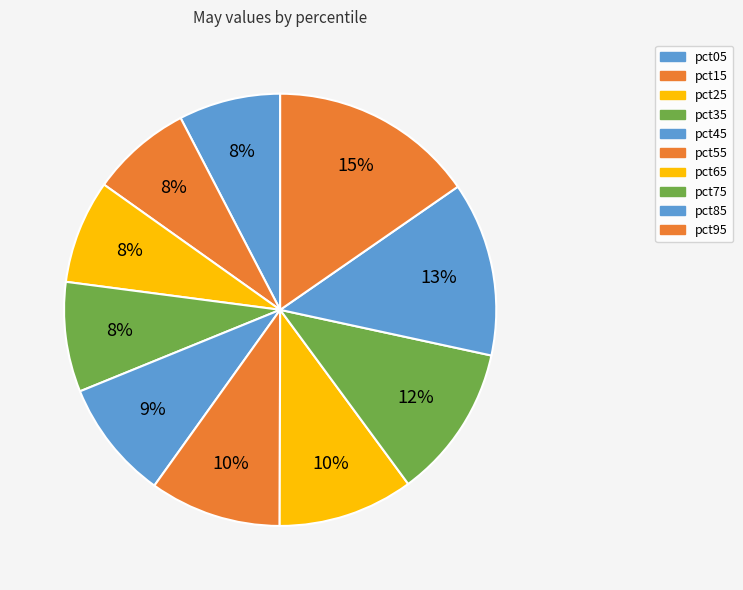

How many slices are in this pie chart?

10